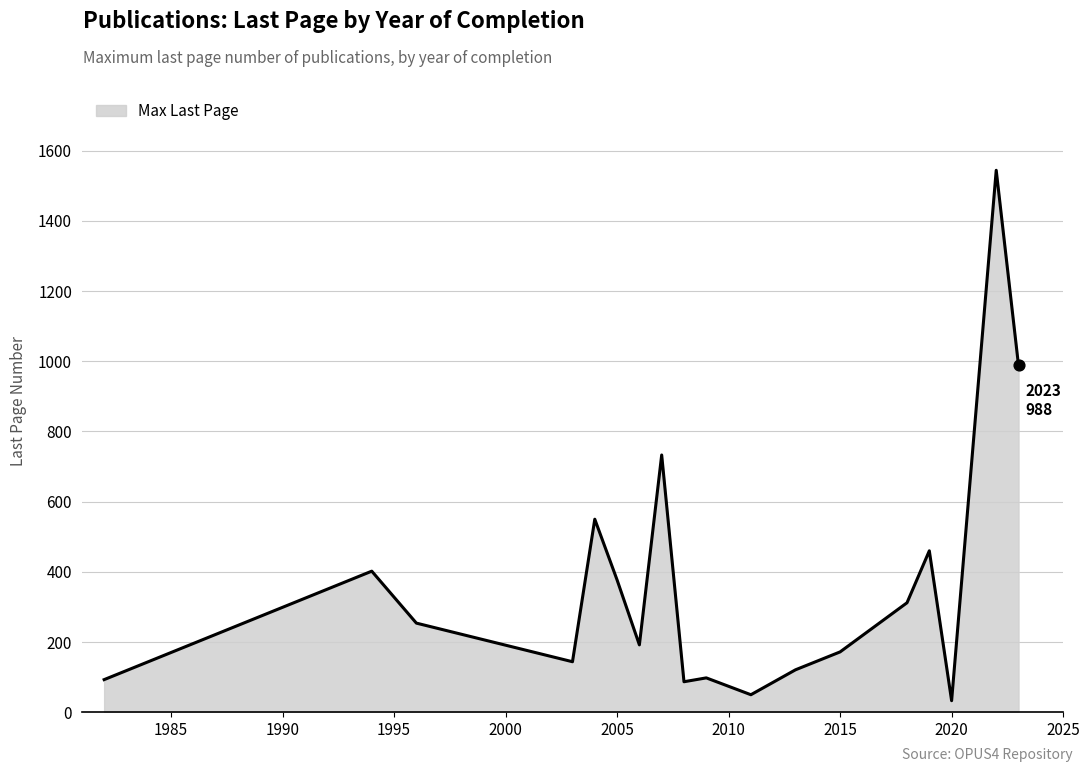

What is the greatest value displayed?

1544